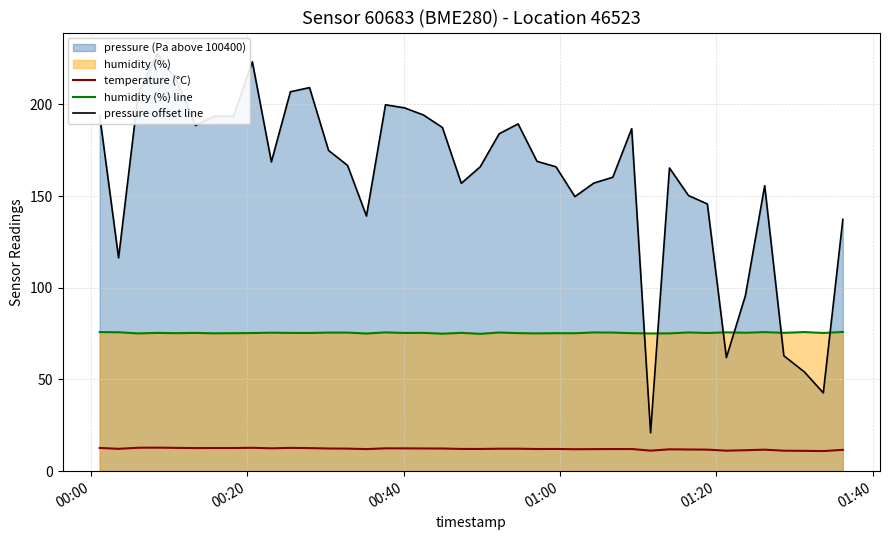

What is the average value of the humidity (%) line series?

75.4